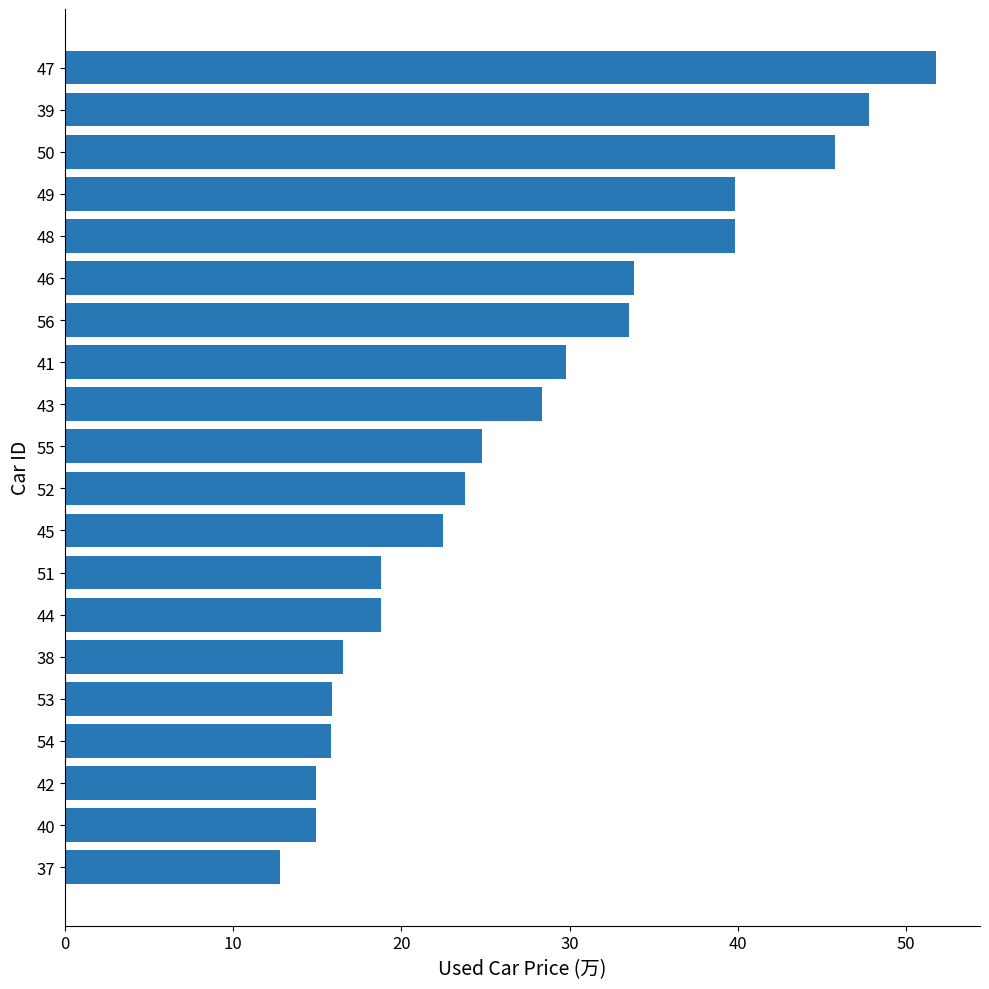

What position from the bottom is 41?

13